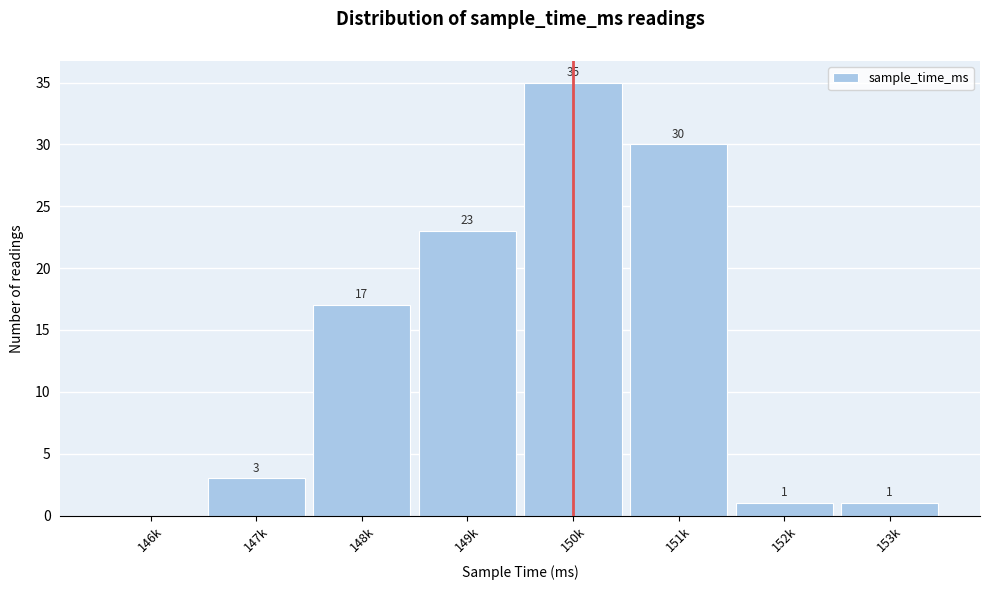

Reading left to right, transcribe all the data shown in this chart.

146k=0	147k=3	148k=17	149k=23	150k=35	151k=30	152k=1	153k=1